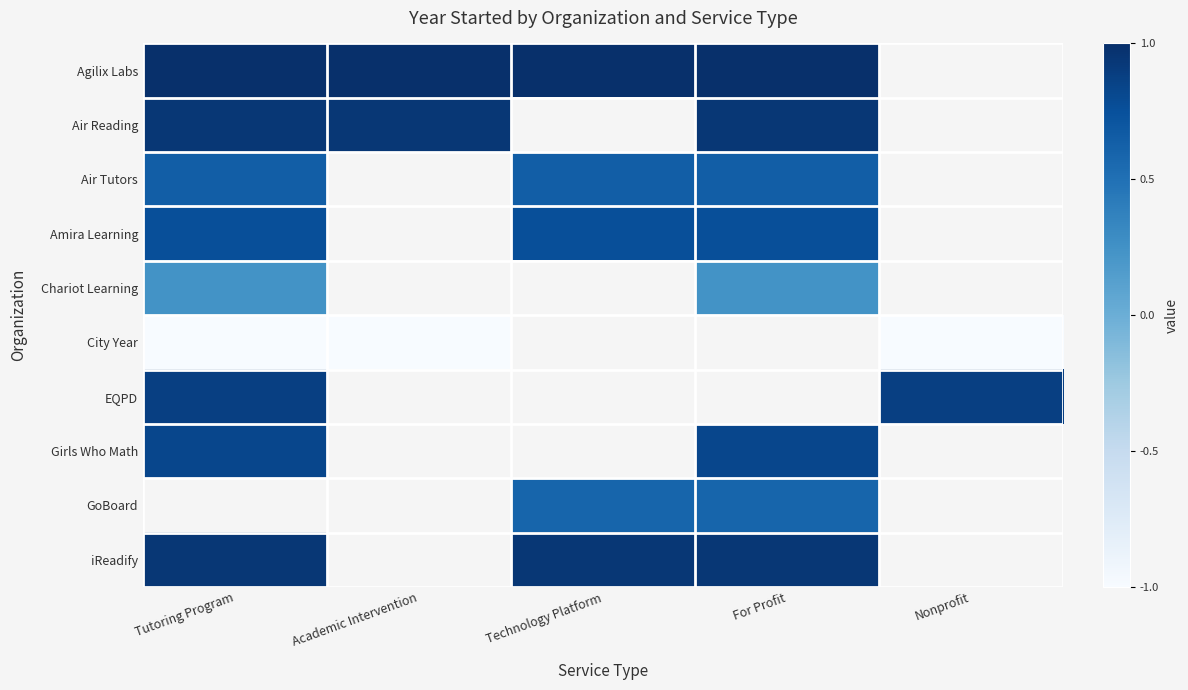

Which has a higher value, For Profit or Nonprofit?

Nonprofit